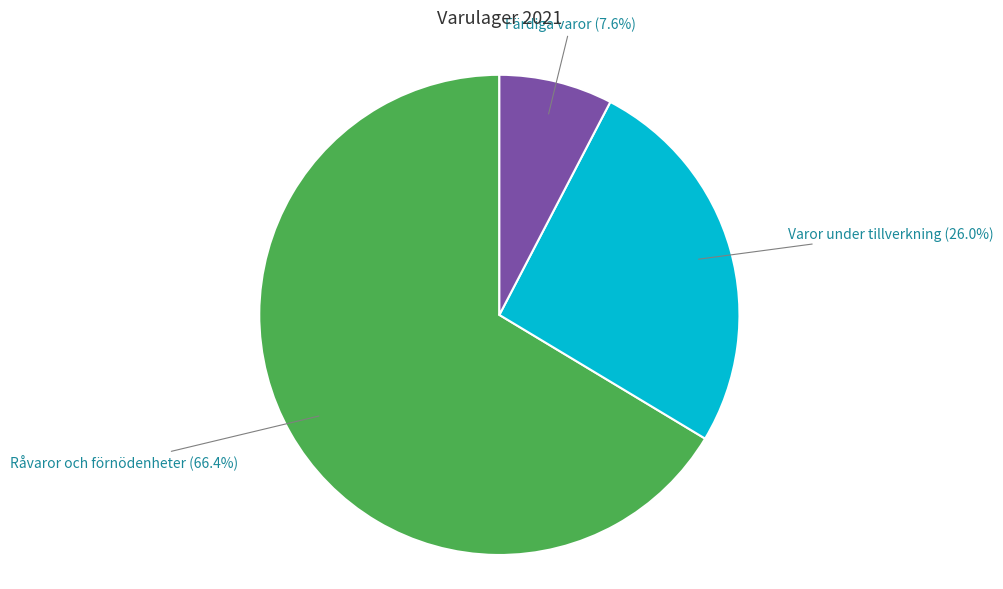

How many segments does this pie chart have?

3